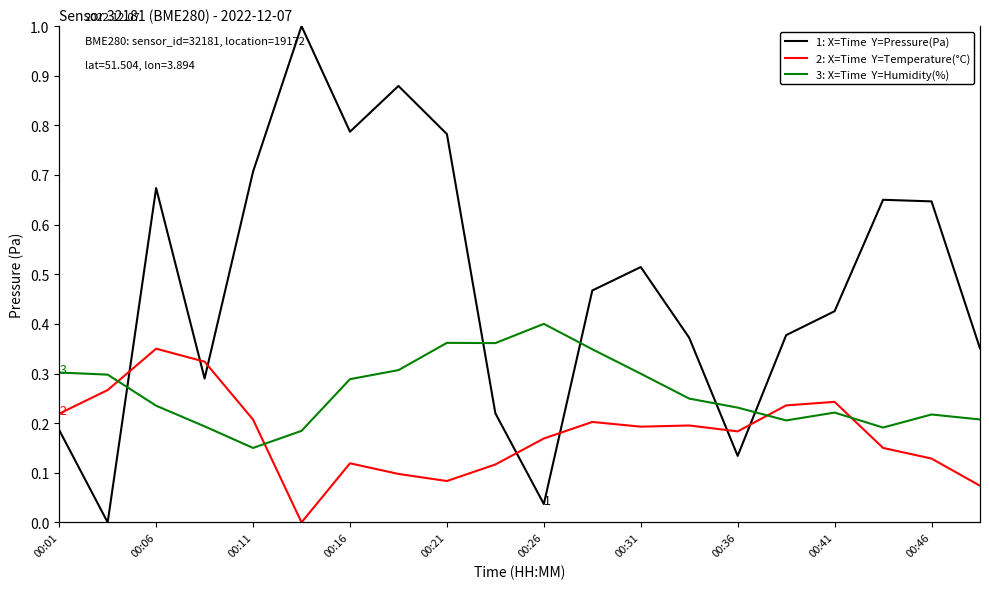

True or false: 2: X=Time  Y=Temperature(°C) has more than 0 interior local peaks.

True